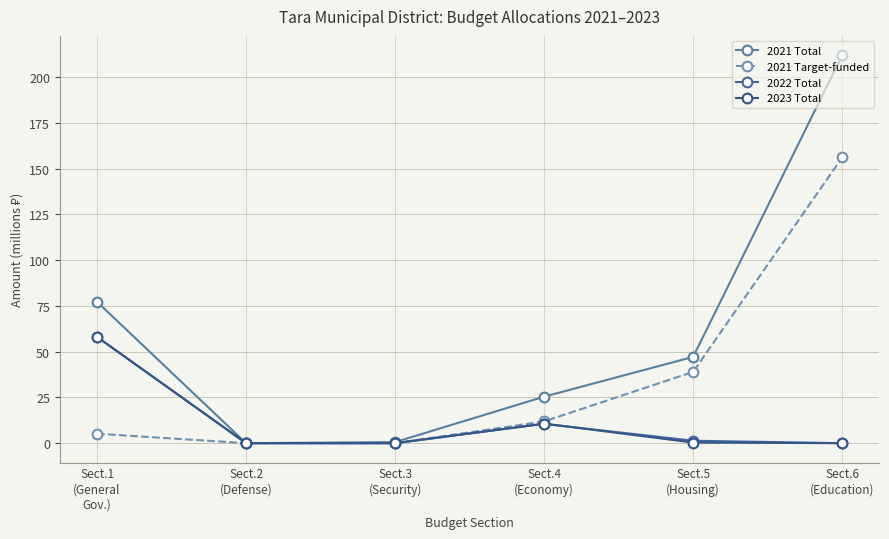

Does the chart have visible grid lines?

Yes